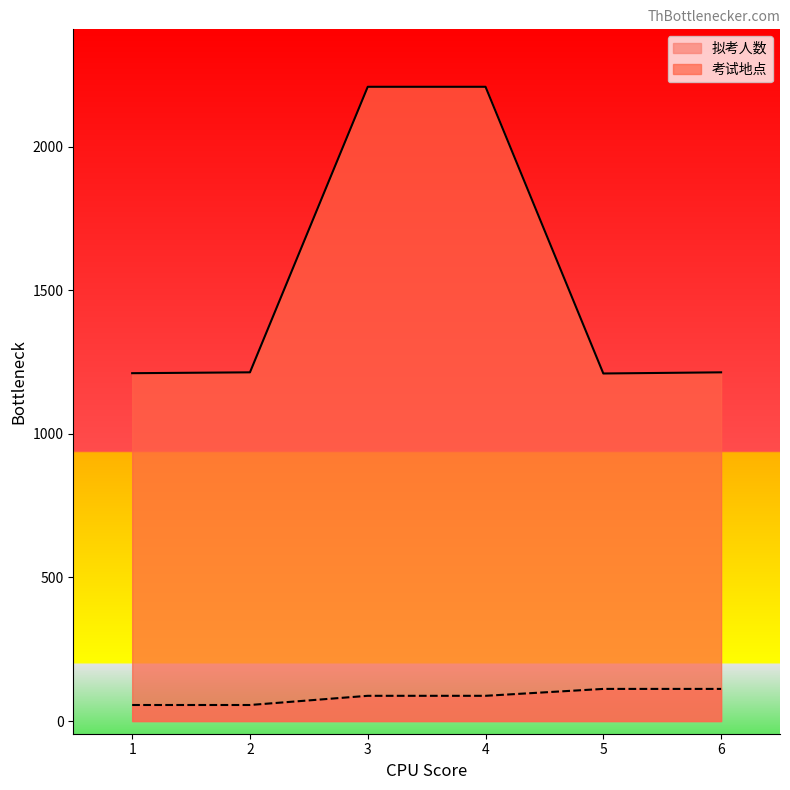

True or false: 拟考人数 has a value of 88 at 3.

True